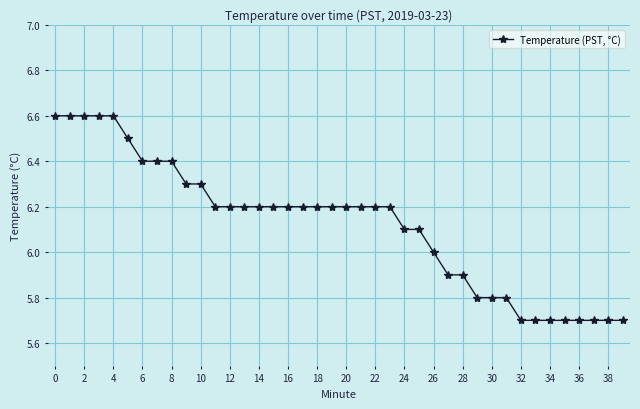

What is the difference between the maximum and minimum values?

0.9